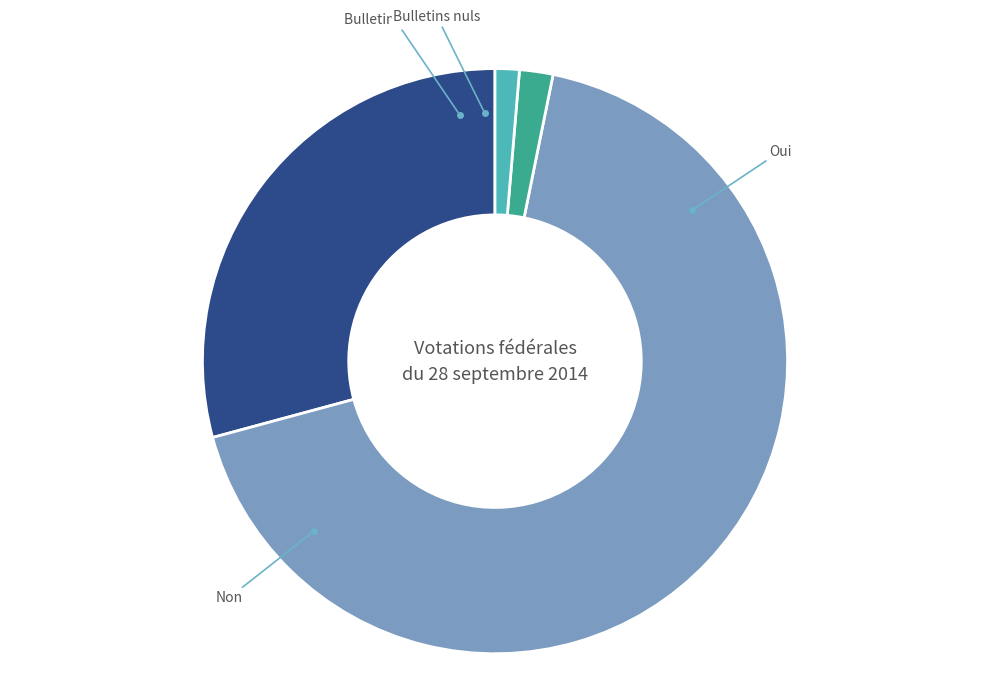

Is there any slice that represents more than half of the pie?

Yes